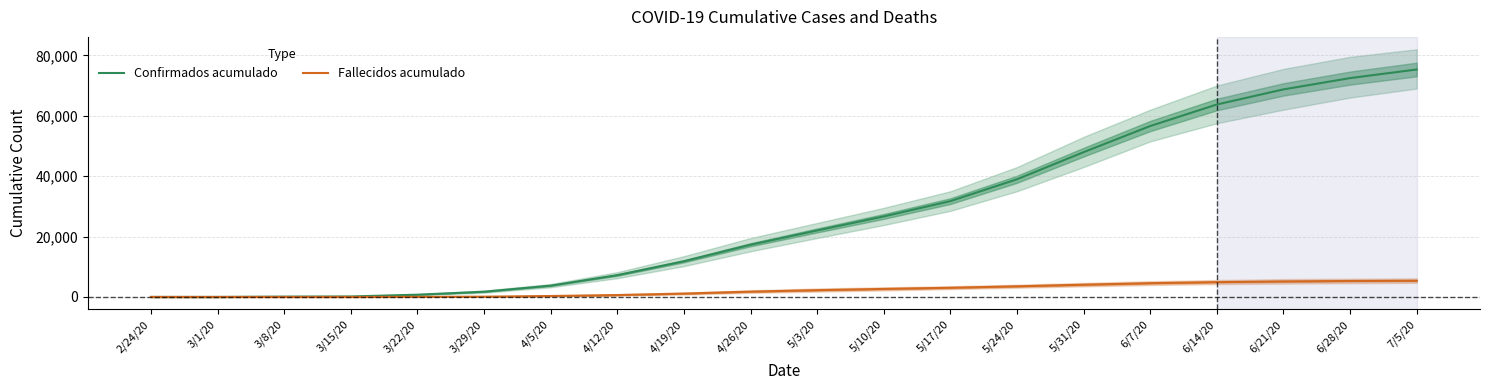

True or false: Confirmados acumulado has more than 0 points higher than both neighbors.

False